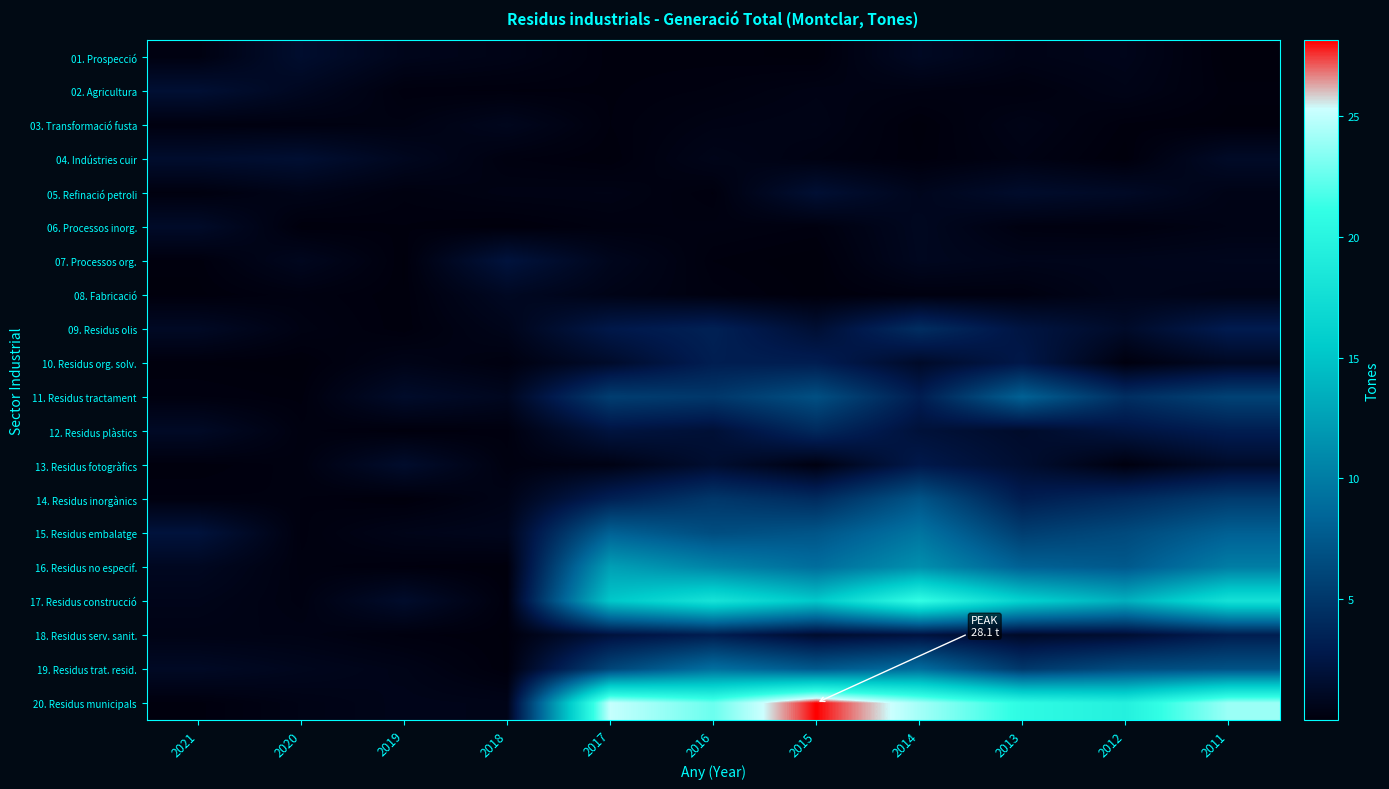

At 2020, list the series in order from largest to smallest.

04. Indústries cuir, 01. Prospecció, 02. Agricultura, 07. Processos org., 19. Residus trat. resid., 05. Refinació petroli, 20. Residus municipals, 18. Residus serv. sanit., 09. Residus olis, 17. Residus construcció, 03. Transformació fusta, 08. Fabricació, 13. Residus fotogràfics, 16. Residus no especif., 12. Residus plàstics, 14. Residus inorgànics, 15. Residus embalatge, 11. Residus tractament, 06. Processos inorg., 10. Residus org. solv.